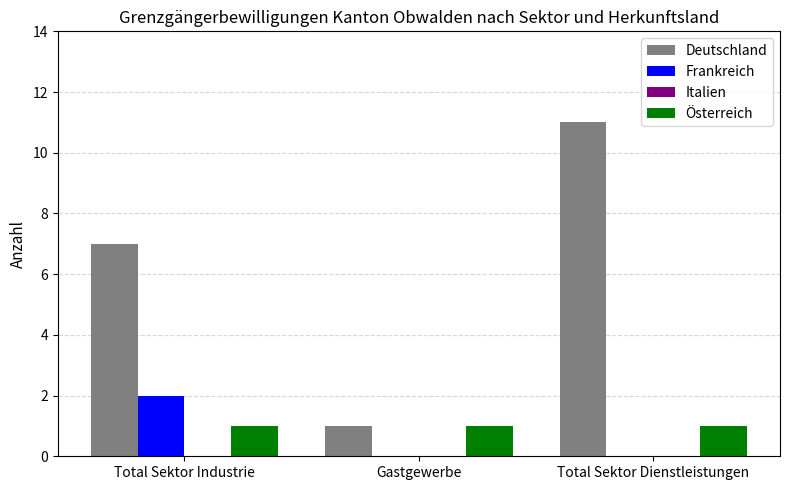

What is the sum of all Deutschland values?

19